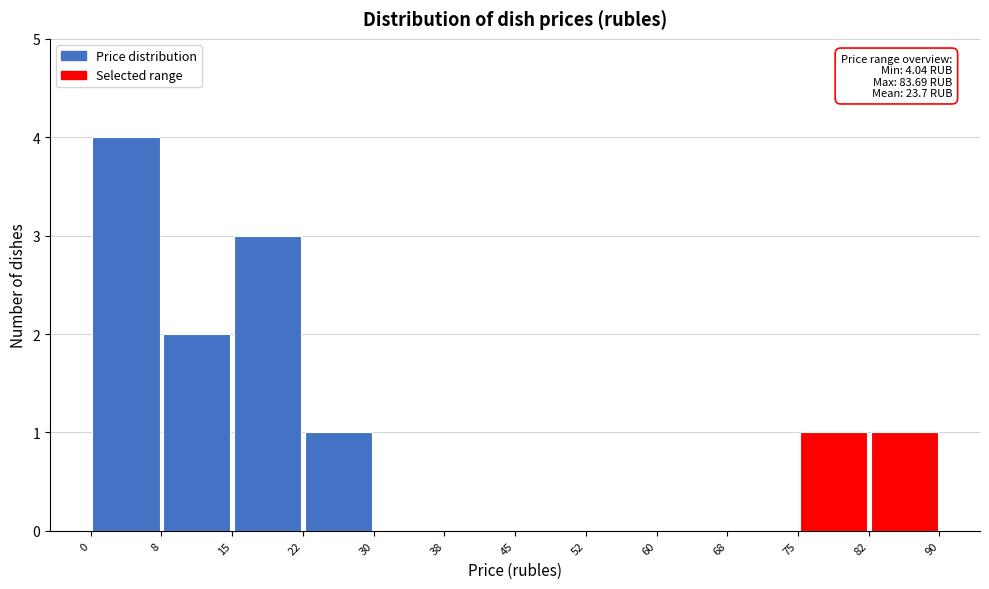

Over which range of the x-axis is the bar tallest?

0 to 8